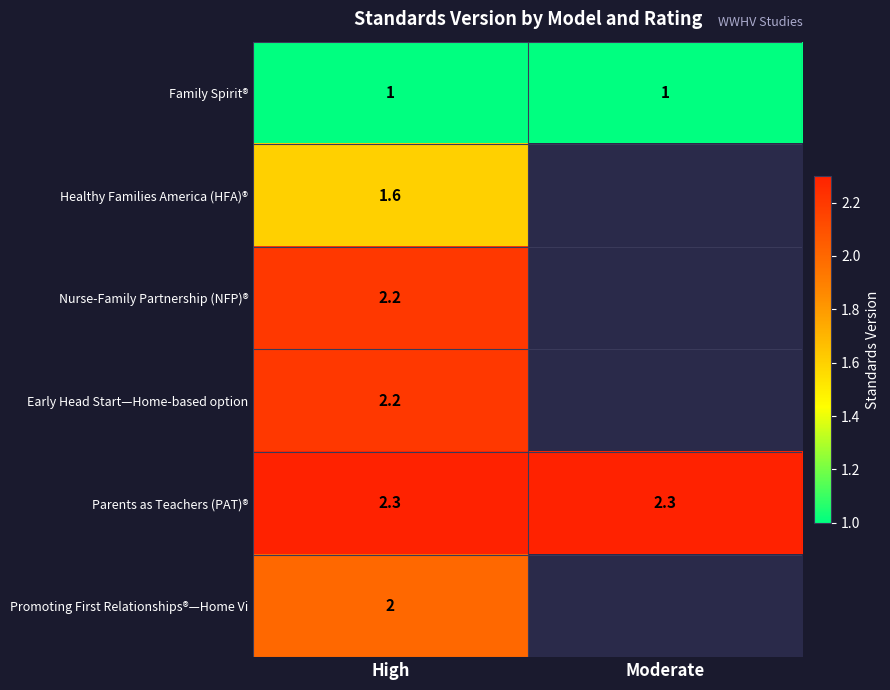

At which category does the chart reach its peak across all series?

High